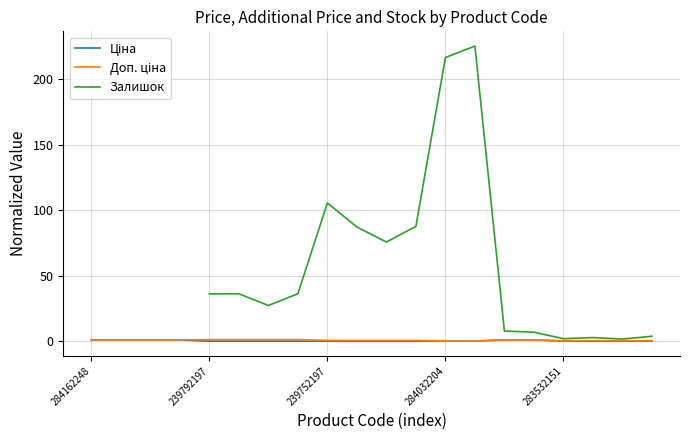

What is the total value across all series at 6?

28.5